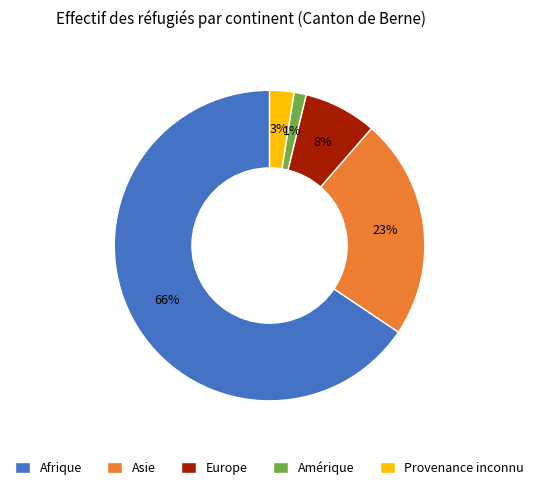

Is there any slice that represents more than half of the pie?

Yes